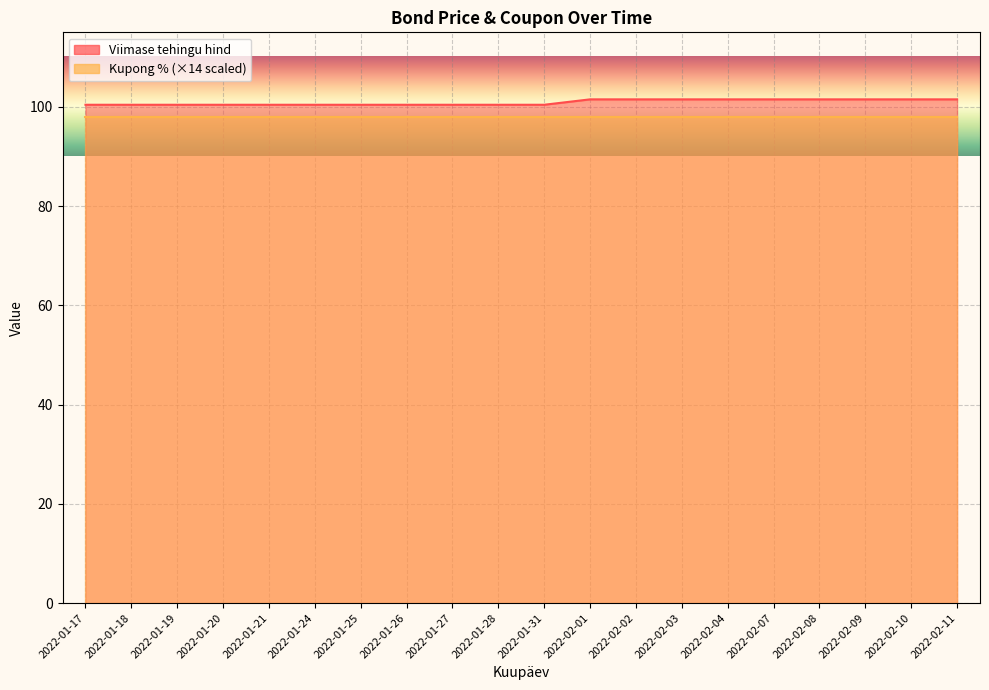

What is the sum of the values at 2022-01-24 and 2022-02-08?

201.9